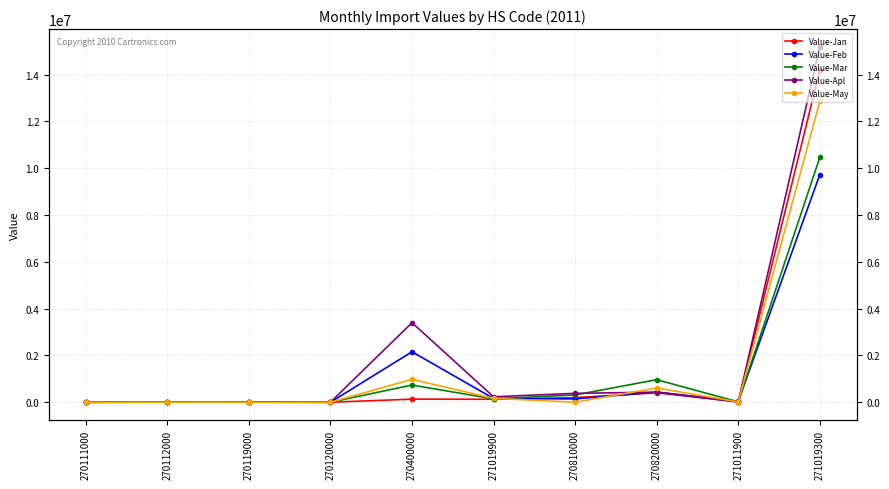

How many values in the Value-Apl series exceed 232826?

4